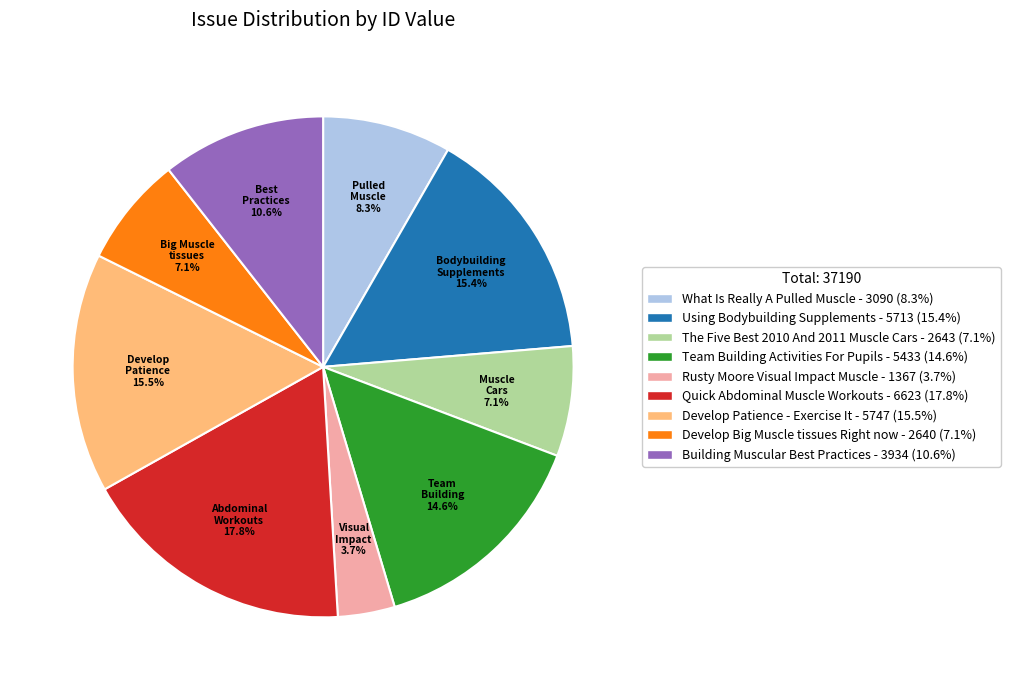

Is the sum of What Is Really A Pulled Muscle - 3090 (8.3%) and Team Building Activities For Pupils - 5433 (14.6%) greater than half?

No